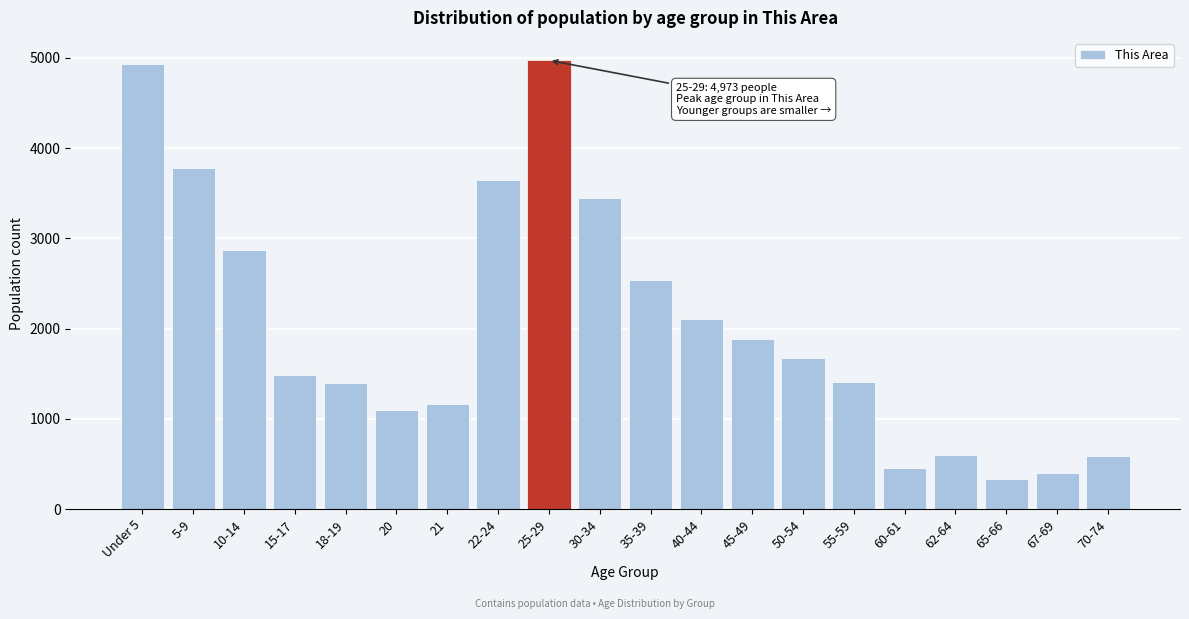

Approximately how many times larger is the value at 5-9 compared to 22-24?

1.0